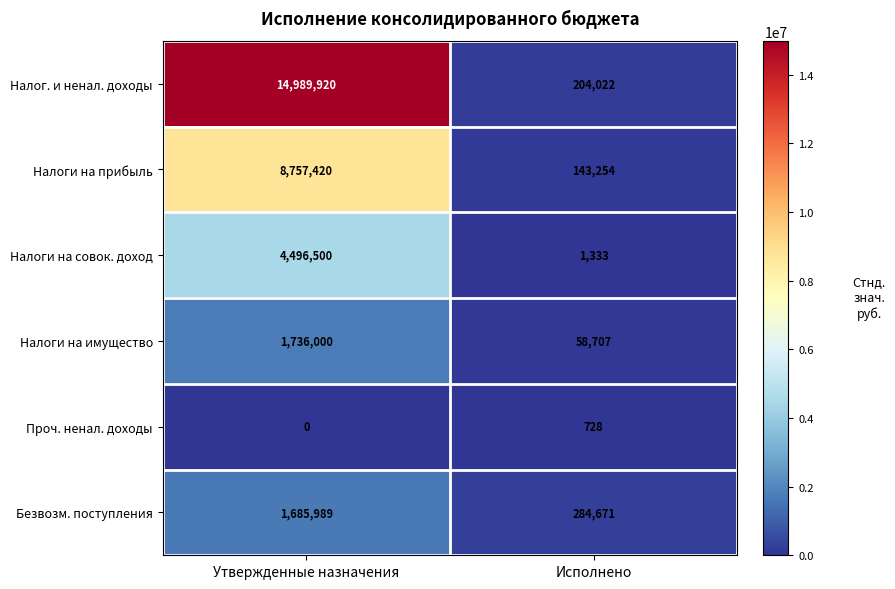

What is the spread (max minus min) of values at Исполнено?

283943